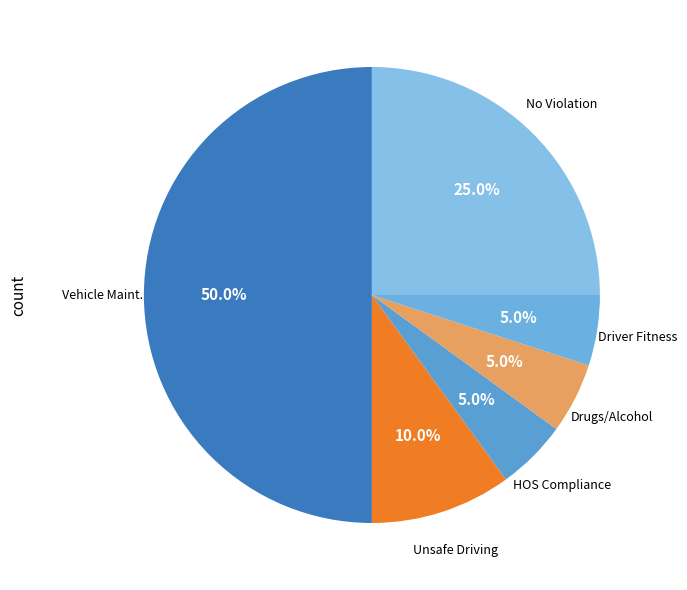

How many segments does this pie chart have?

6